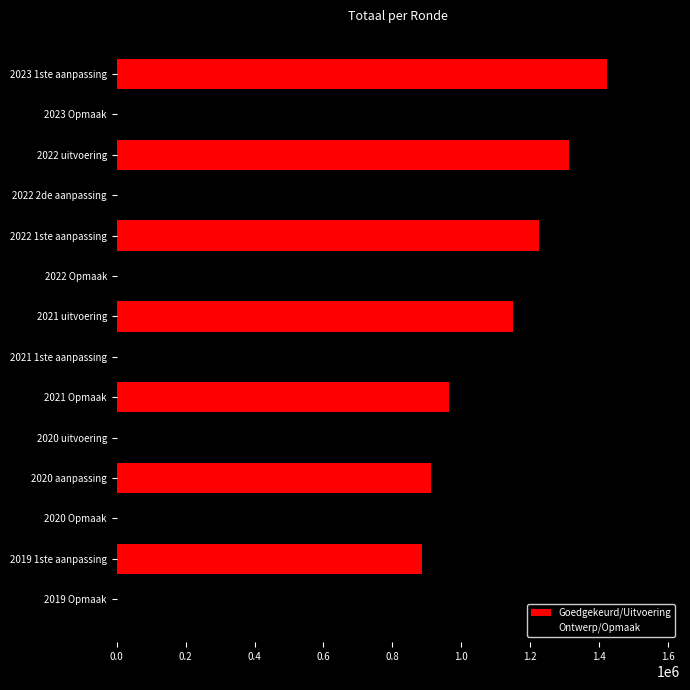

What is the average value?

1085252